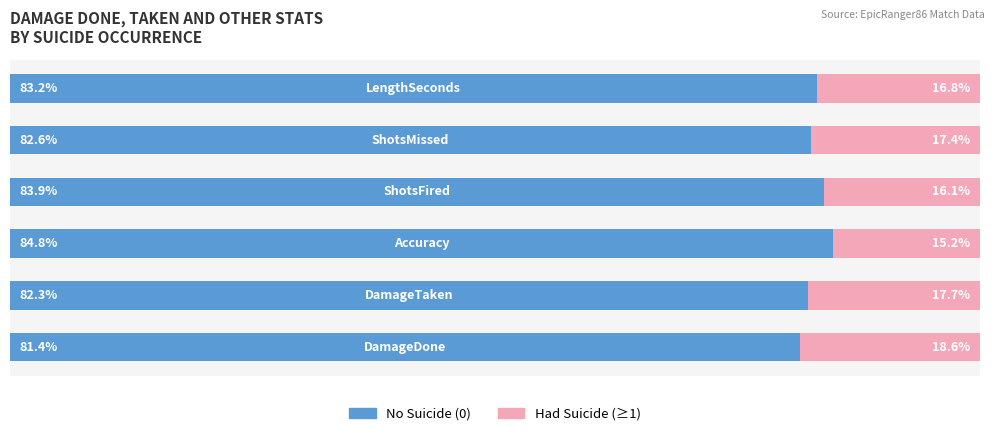

What is the difference between the maximum and second lowest values in the No Suicide (0) series?

2.5